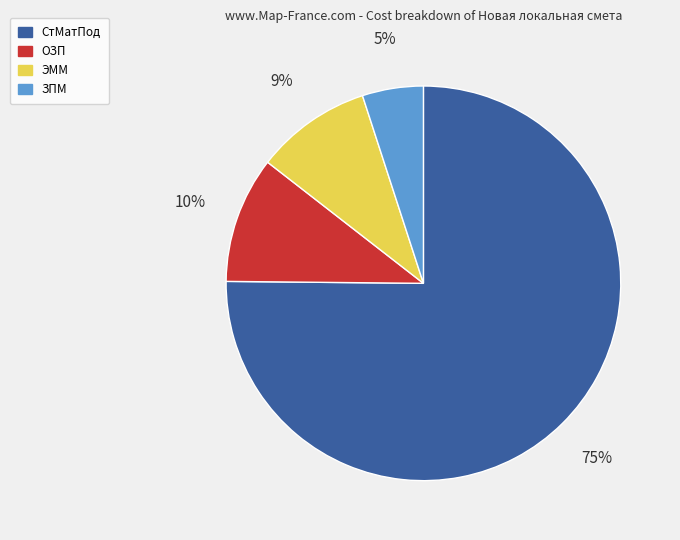

Which slice is the smallest?

ЗПМ